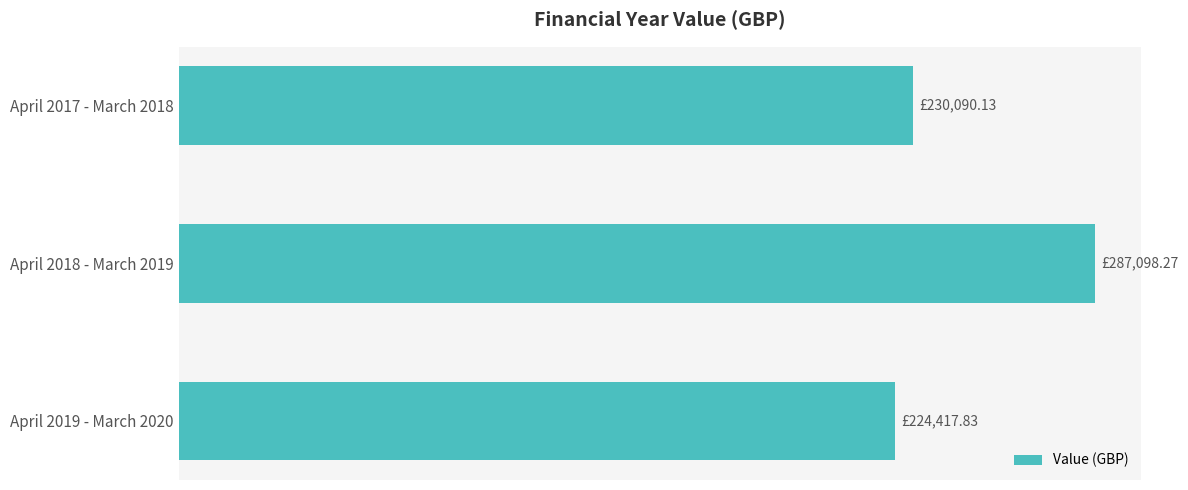

Which category has the lowest value across all series?

April 2019 - March 2020